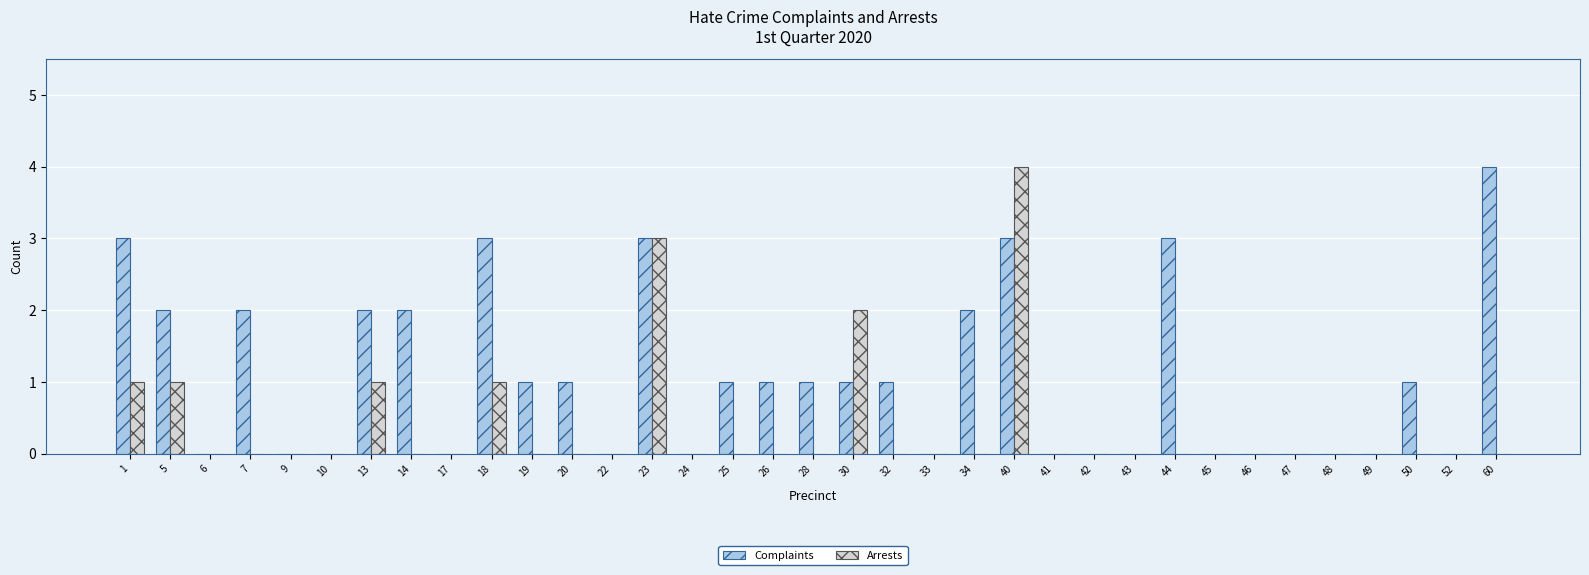

Which series has the largest total across all categories?

Complaints